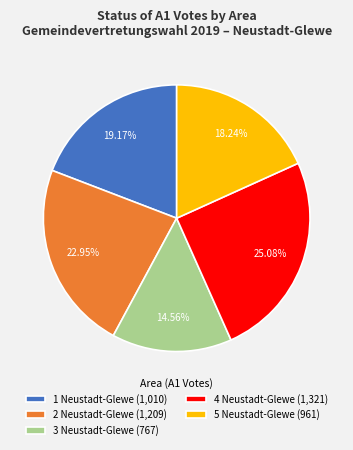

Approximately how many times larger is the value at 4 Neustadt-Glewe (1,321) compared to 3 Neustadt-Glewe (767)?

1.7